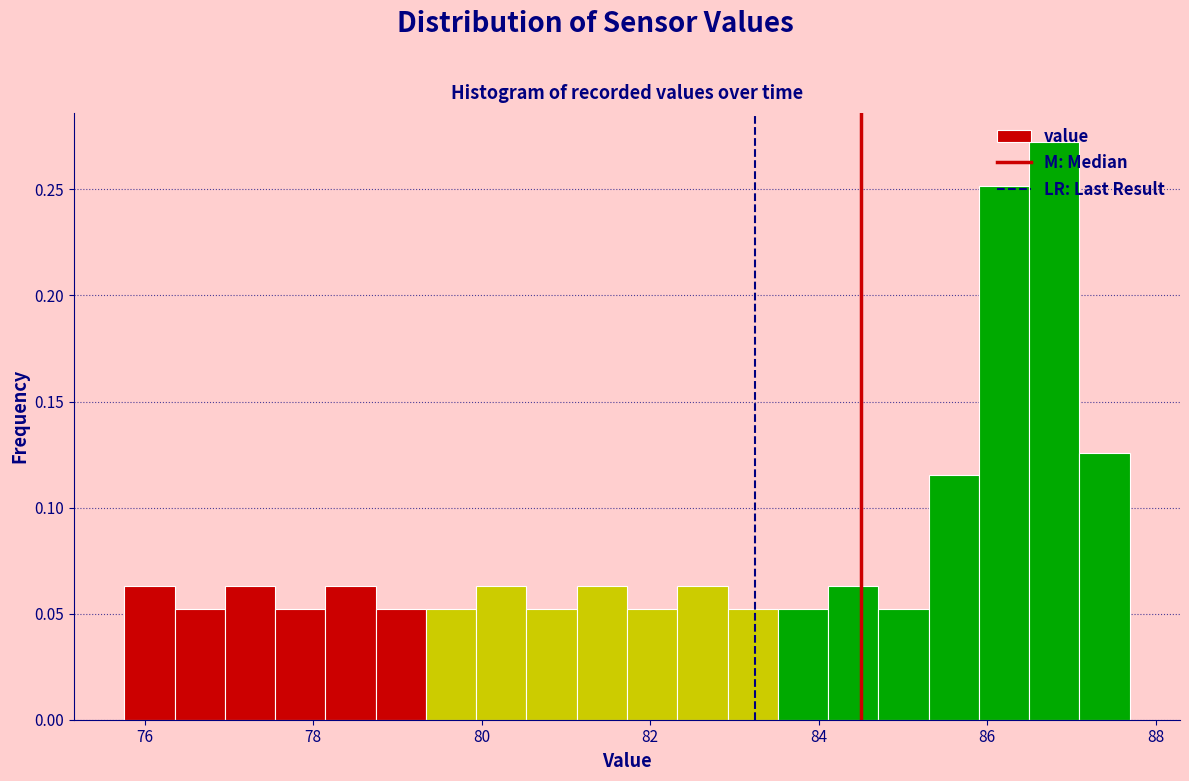

Around what value on the x-axis is the tallest bar? Give the approximate position of its centre, as read against the axis.

86.8